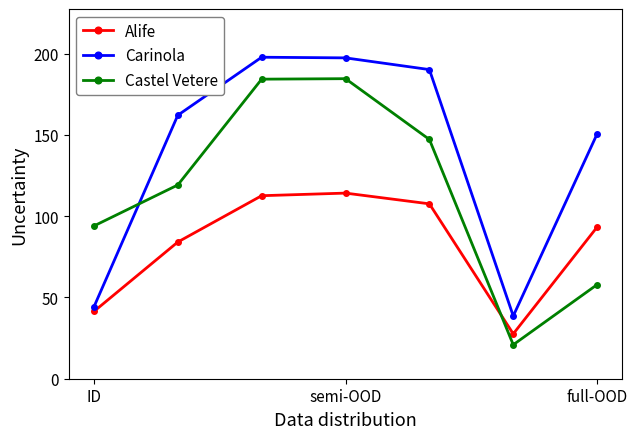

In Carinola, how many points are higher than both neighbors (excluding endpoints)?

1